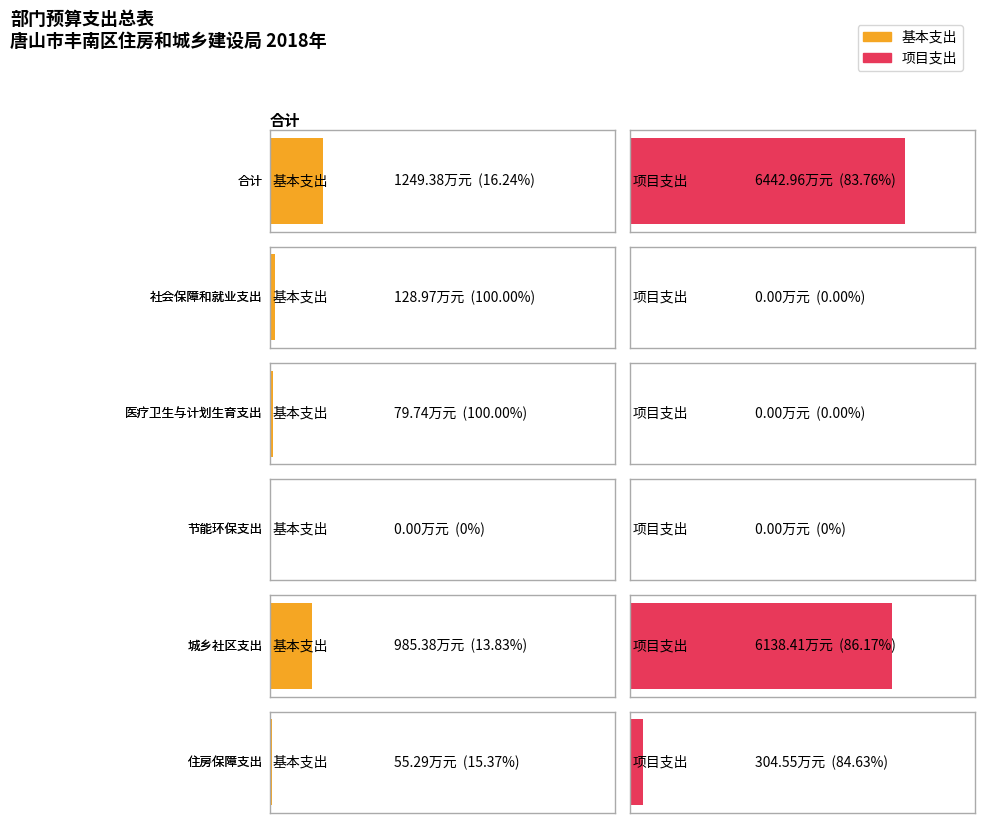

Does the chart contain stacked bars?

No